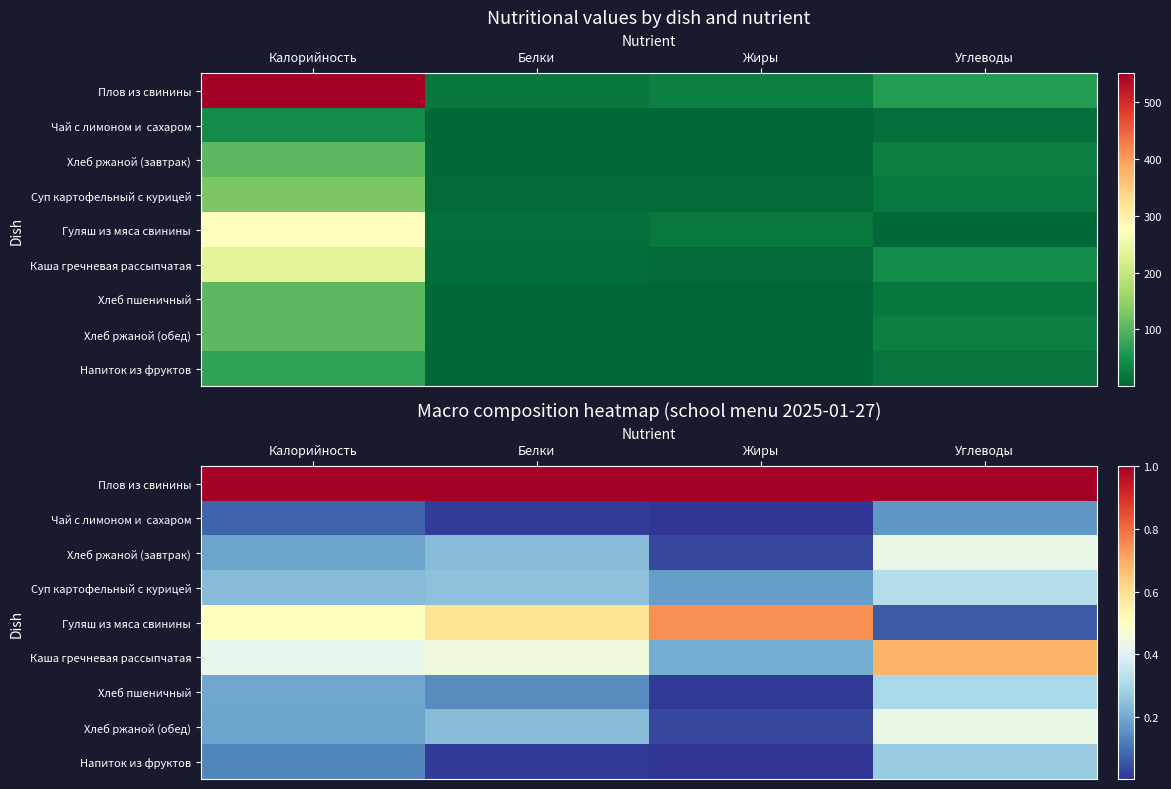

The value of Напиток из фруктов at Белки is 0.0. True or false?

True